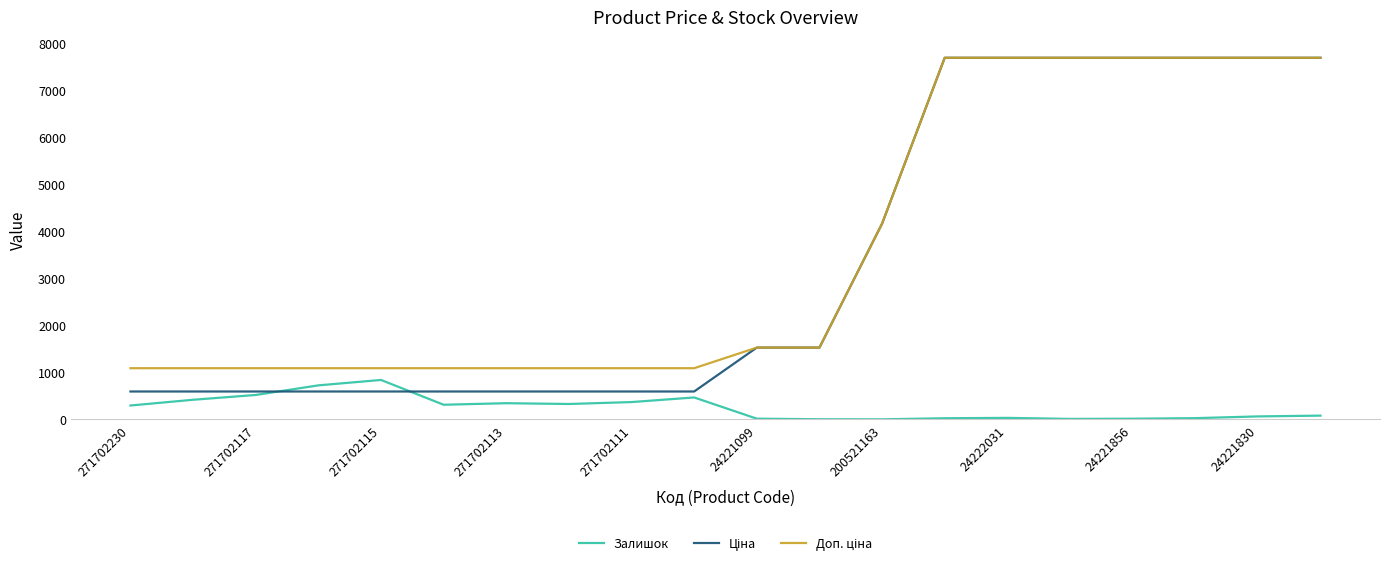

What is the maximum value shown in the chart?

7688.0